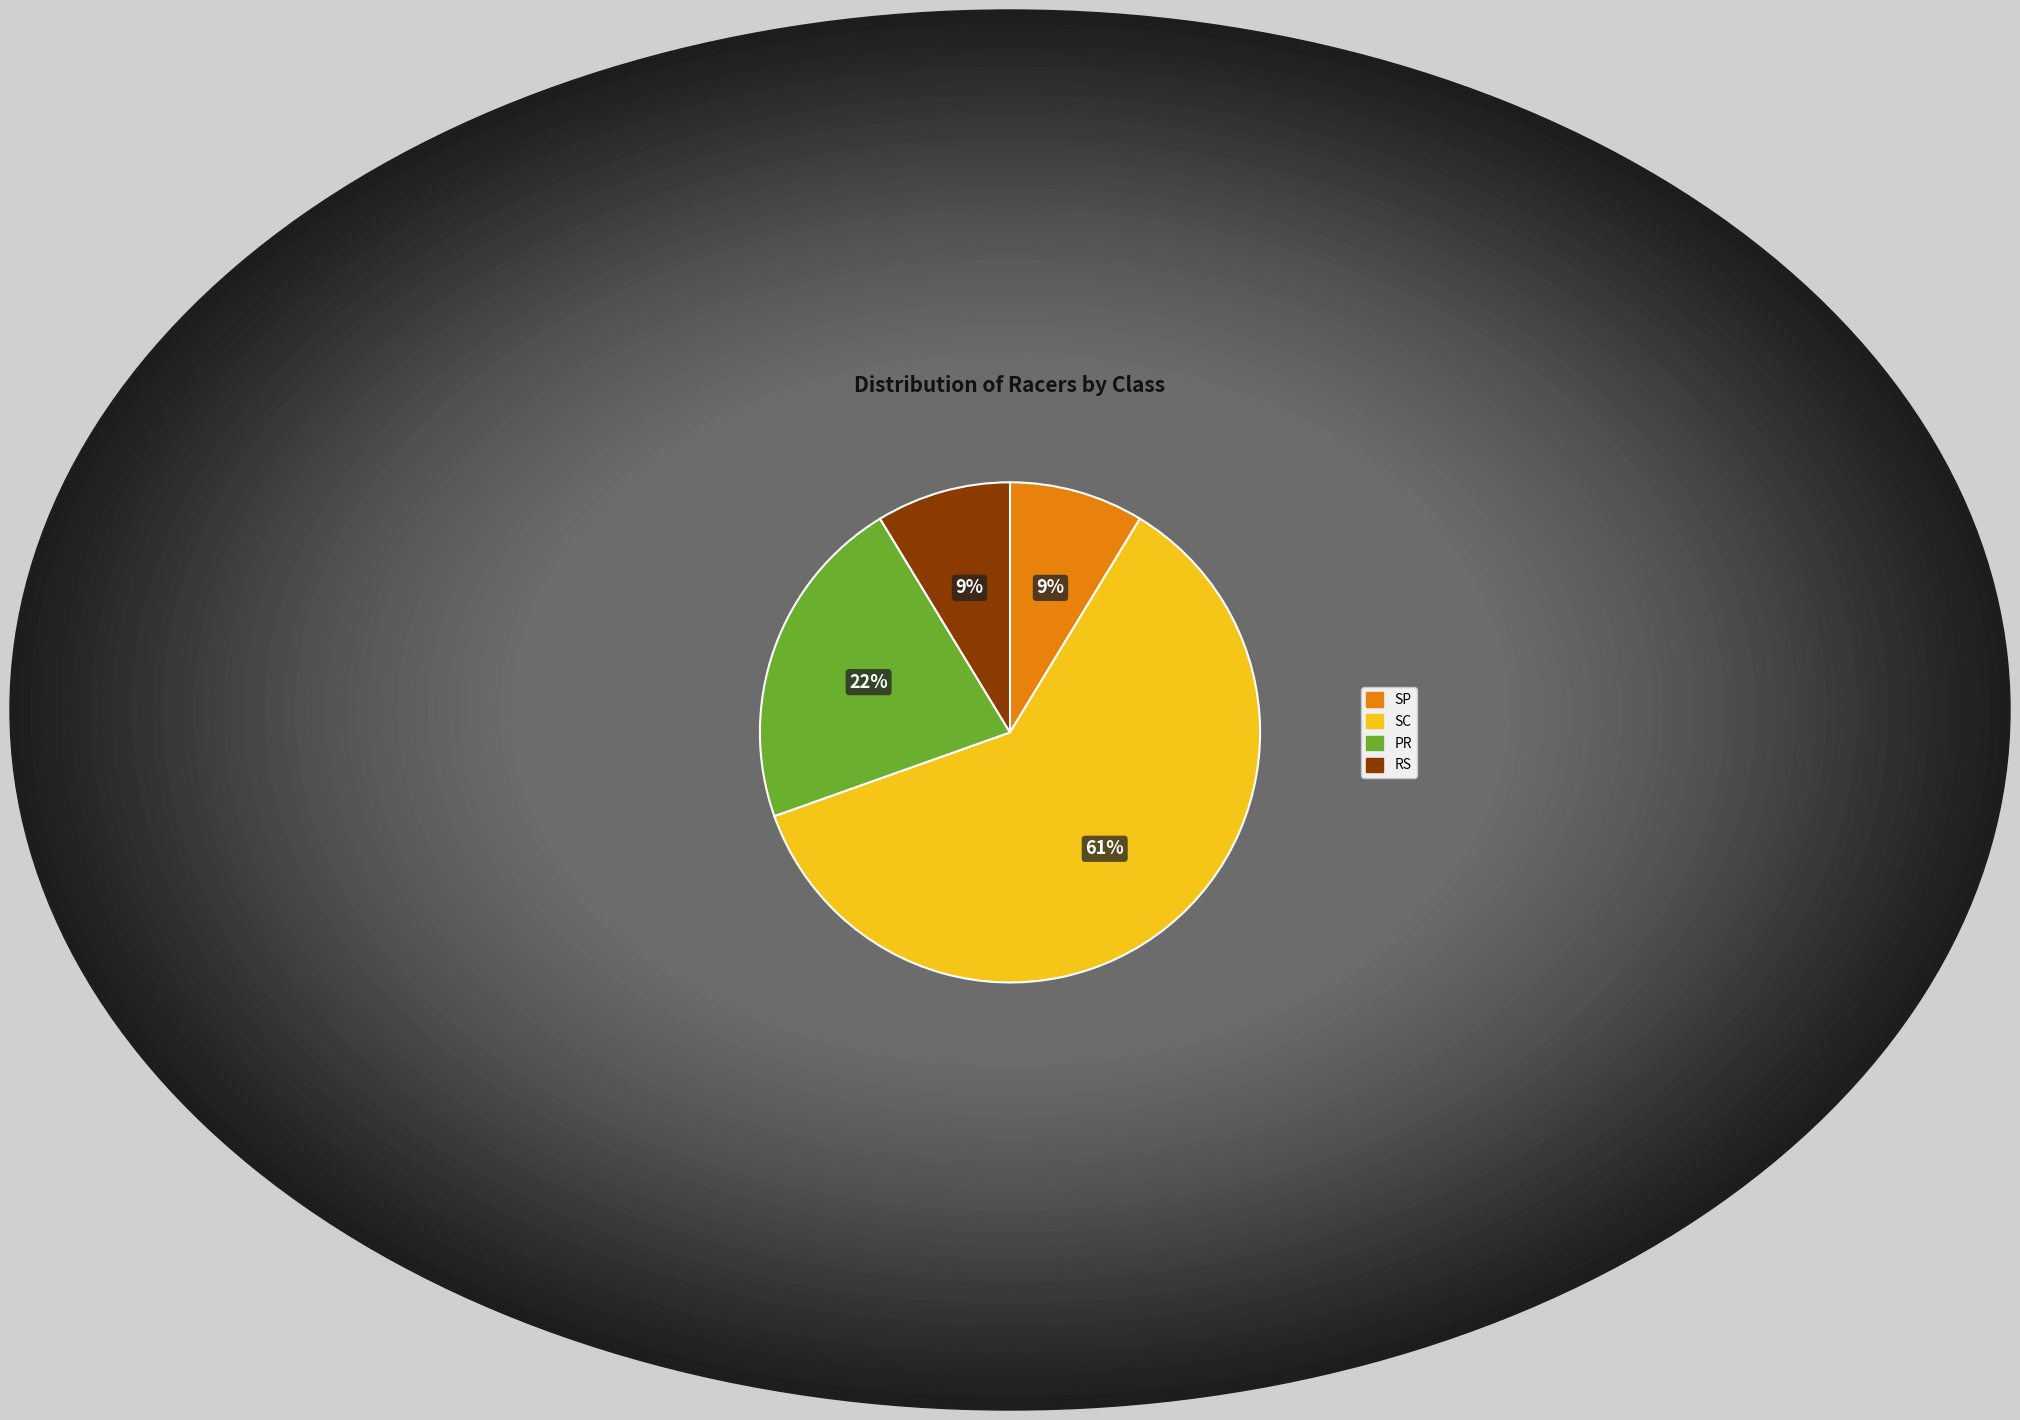

What is the ratio of the value at SP to the value at PR?

0.4